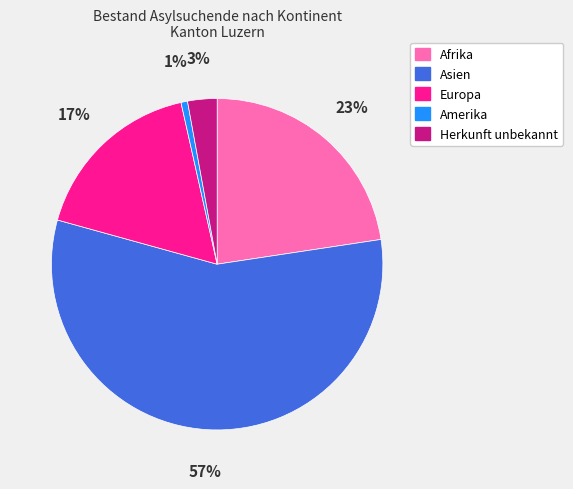

To the nearest percent, what portion does Afrika represent?

23%